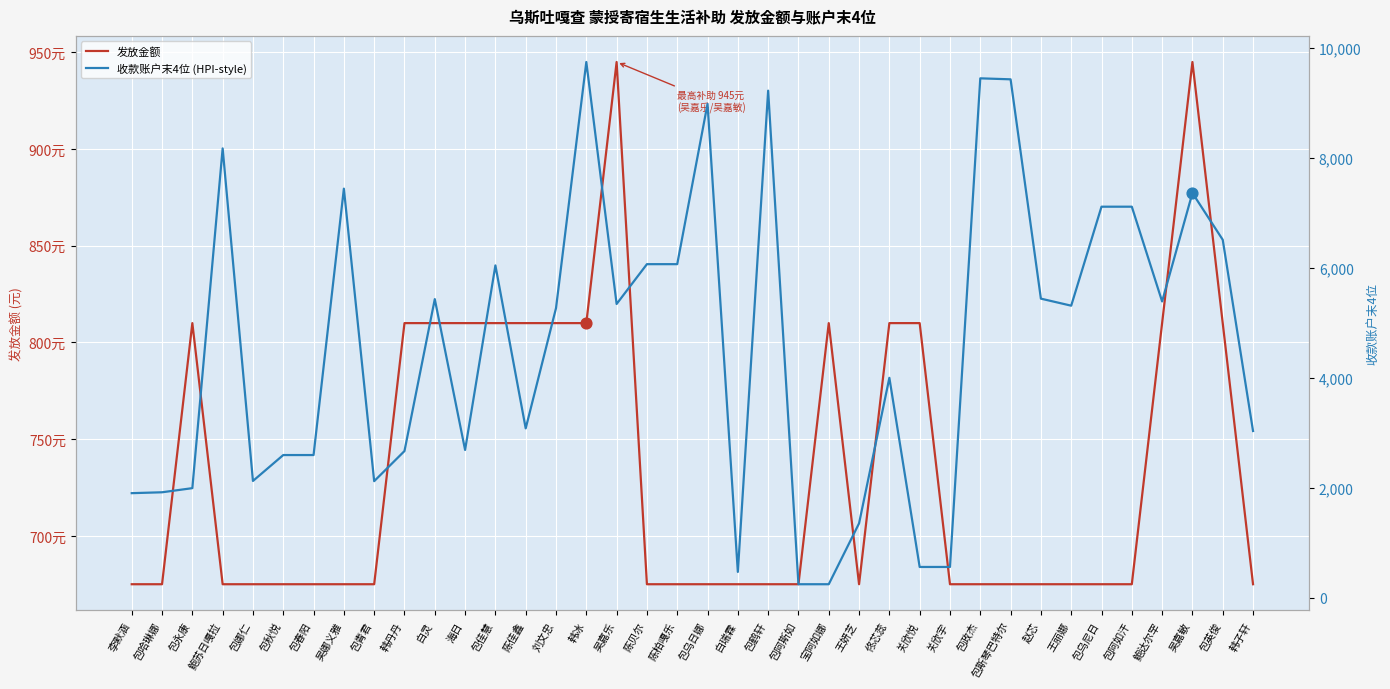

Which series contains the highest Y value?

收款账户末4位 (HPI-style)